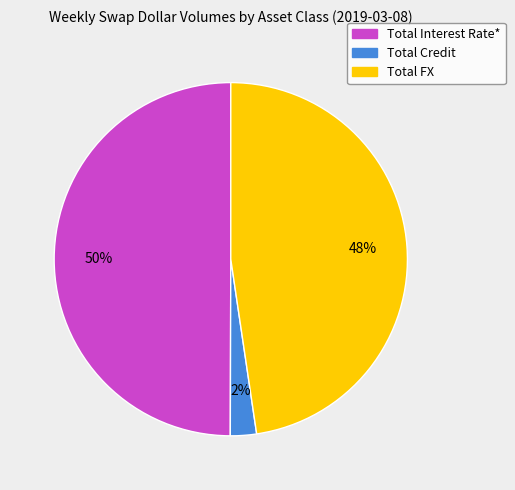

How many slices are in this pie chart?

3